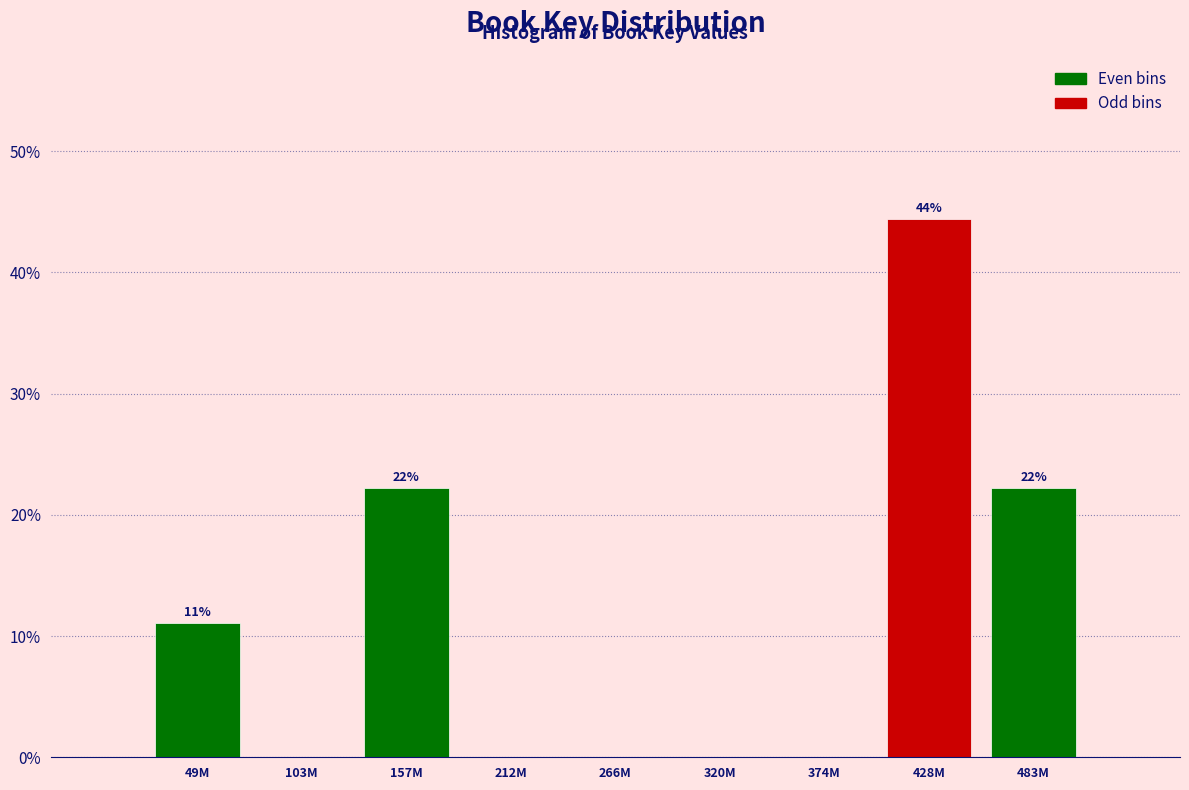

What is the approximate value at 49M?

11.1